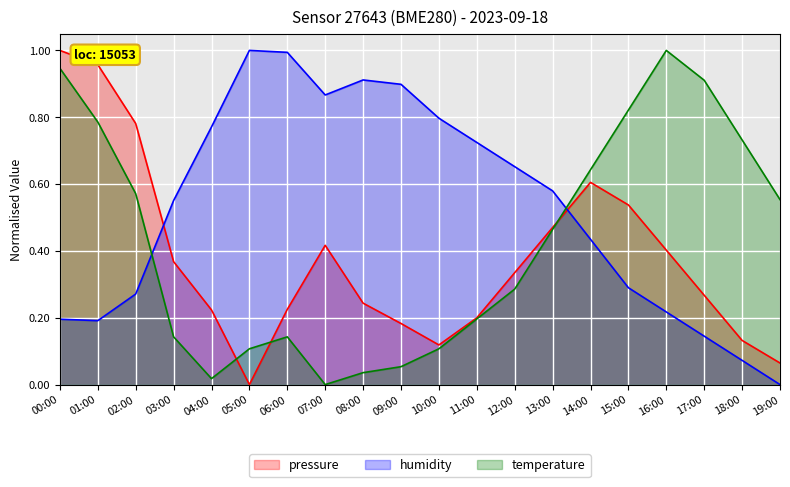

Reading left to right, what are all the values shown in this chart?

pressure: 00:00=1.0	01:00=1.0	02:00=0.8	03:00=0.4	04:00=0.2	05:00=0.0	06:00=0.2	07:00=0.4	08:00=0.2	09:00=0.2	10:00=0.1	11:00=0.2	12:00=0.3	13:00=0.5	14:00=0.6	15:00=0.5	16:00=0.4	17:00=0.3	18:00=0.1	19:00=0.1
humidity: 00:00=0.2	01:00=0.2	02:00=0.3	03:00=0.6	04:00=0.8	05:00=1.0	06:00=1.0	07:00=0.9	08:00=0.9	09:00=0.9	10:00=0.8	11:00=0.7	12:00=0.7	13:00=0.6	14:00=0.4	15:00=0.3	16:00=0.2	17:00=0.1	18:00=0.1	19:00=0.0
temperature: 00:00=0.9	01:00=0.8	02:00=0.6	03:00=0.1	04:00=0.0	05:00=0.1	06:00=0.1	07:00=0.0	08:00=0.0	09:00=0.1	10:00=0.1	11:00=0.2	12:00=0.3	13:00=0.5	14:00=0.6	15:00=0.8	16:00=1.0	17:00=0.9	18:00=0.7	19:00=0.6